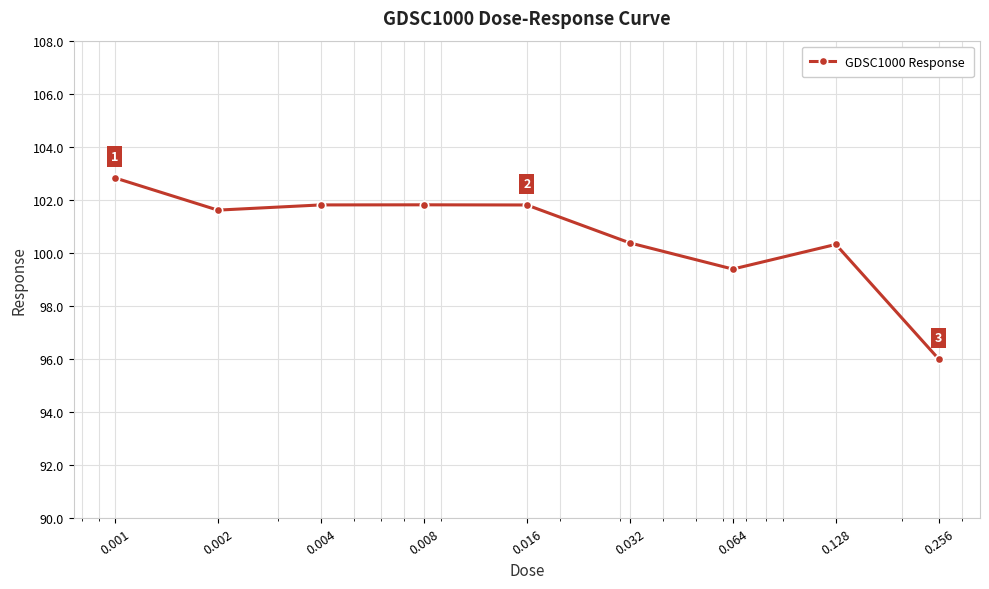

Does the chart display data point markers on the line(s)?

Yes